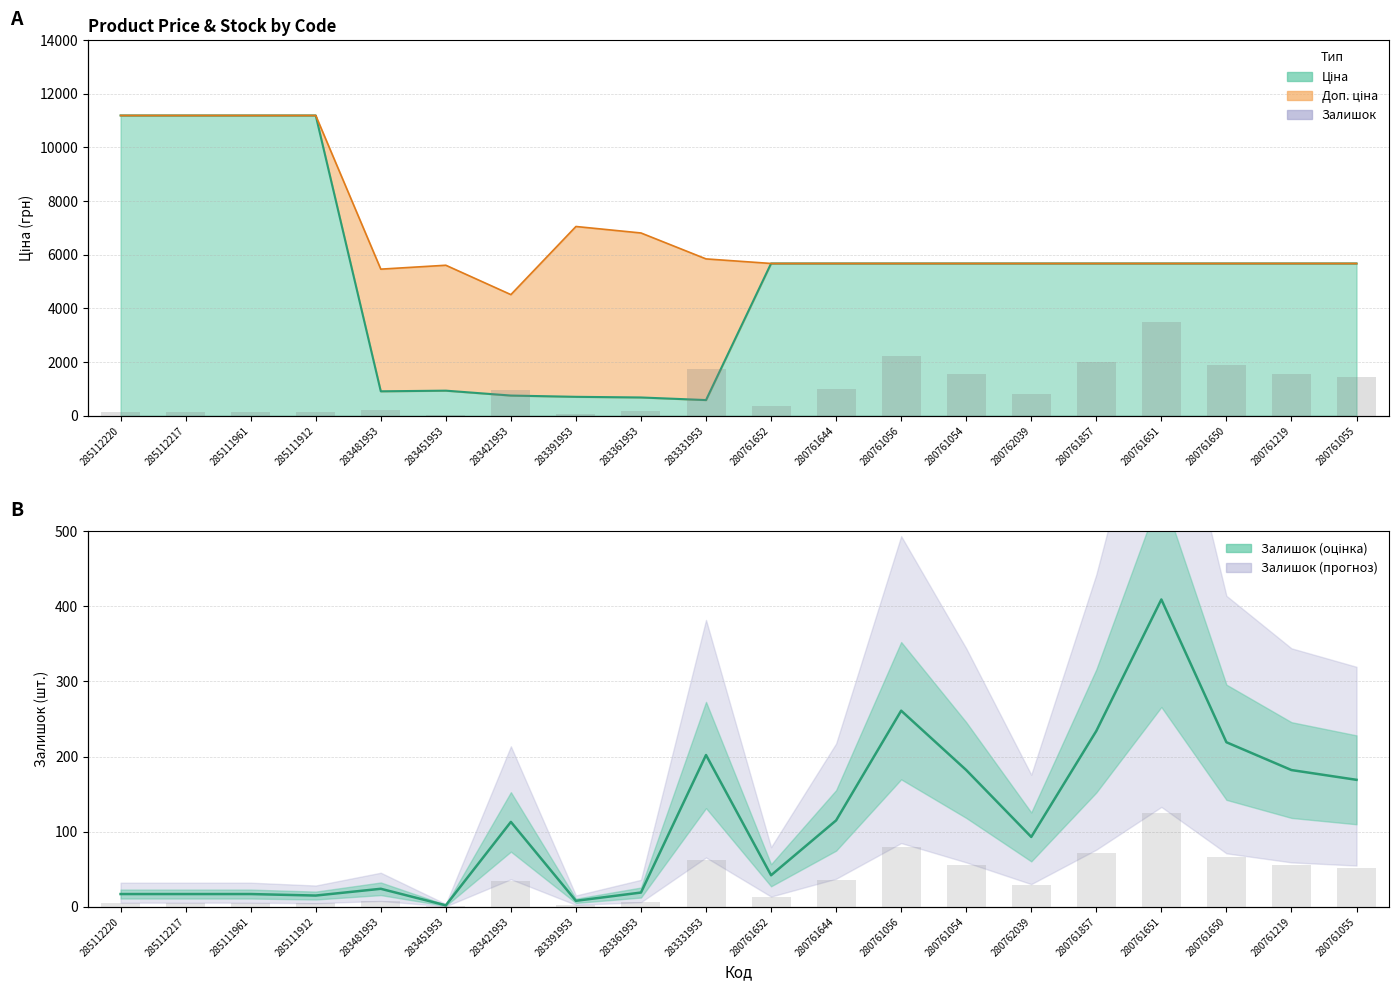

What is the sum of the Залишок values at 280761650 and 280761219?

401.0